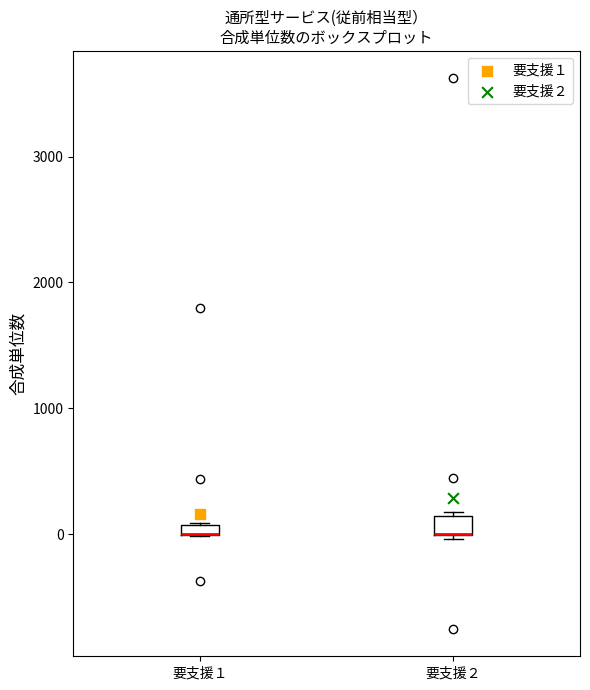

Where is the lower edge of the box for 要支援２ on the y-axis? The values are not printed on the chart, so give them approximately, as read against the axis.

0